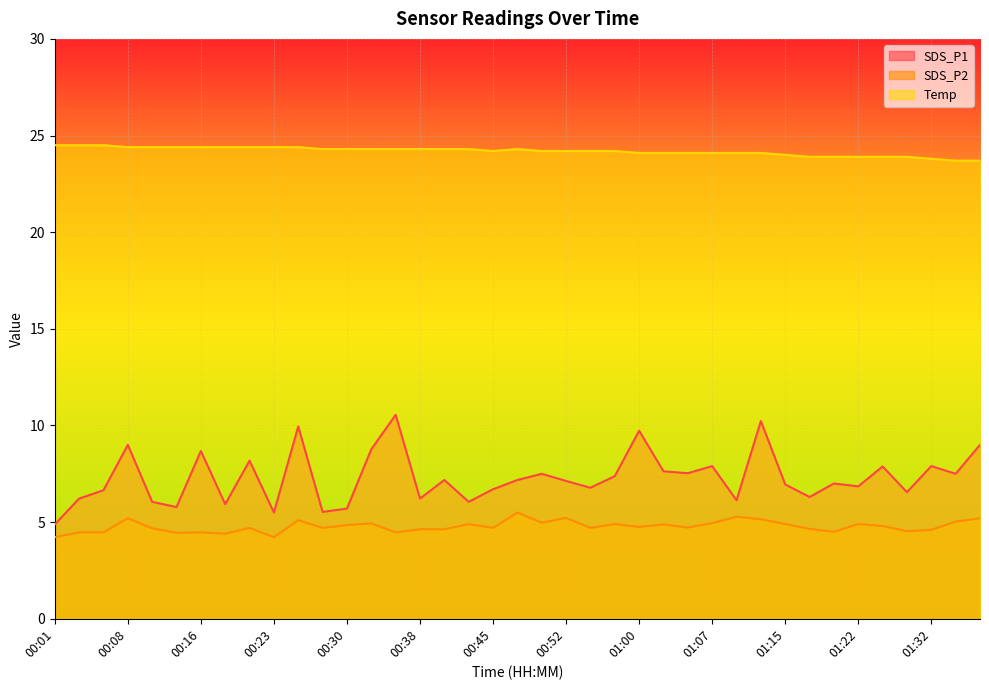

Count the Temp values in the range 24 to 25.

31